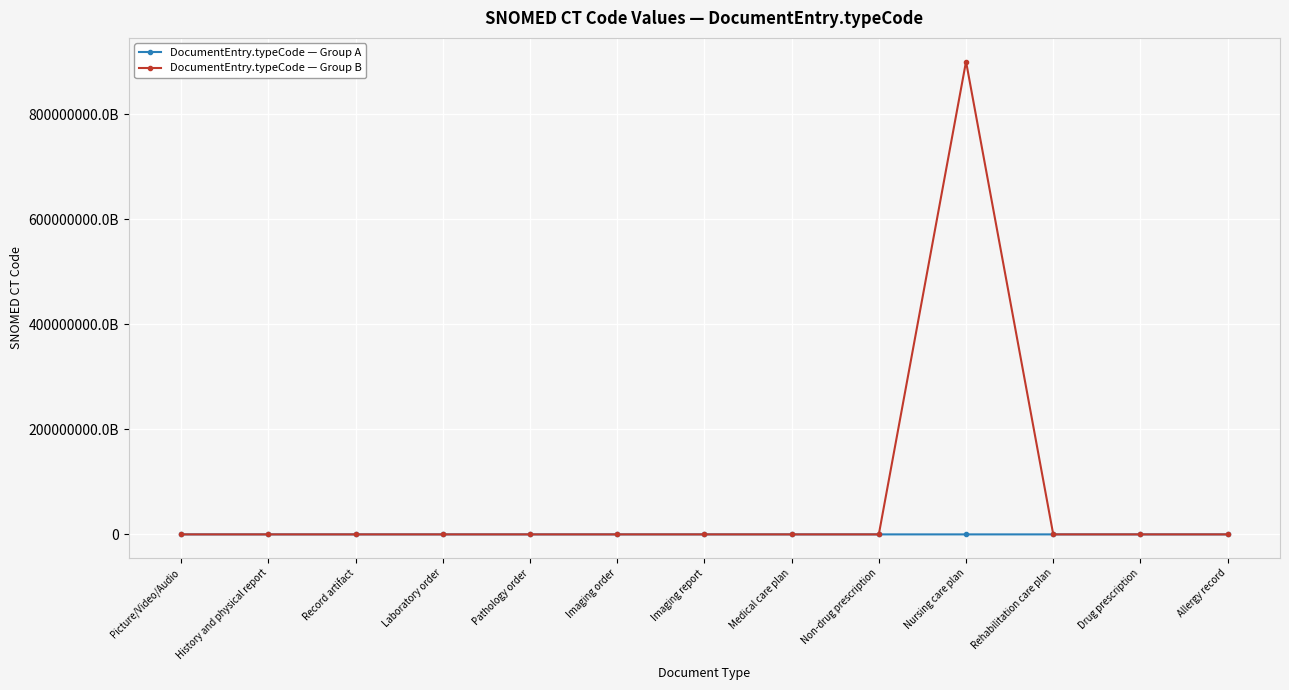

Does the chart display data point markers on the line(s)?

Yes